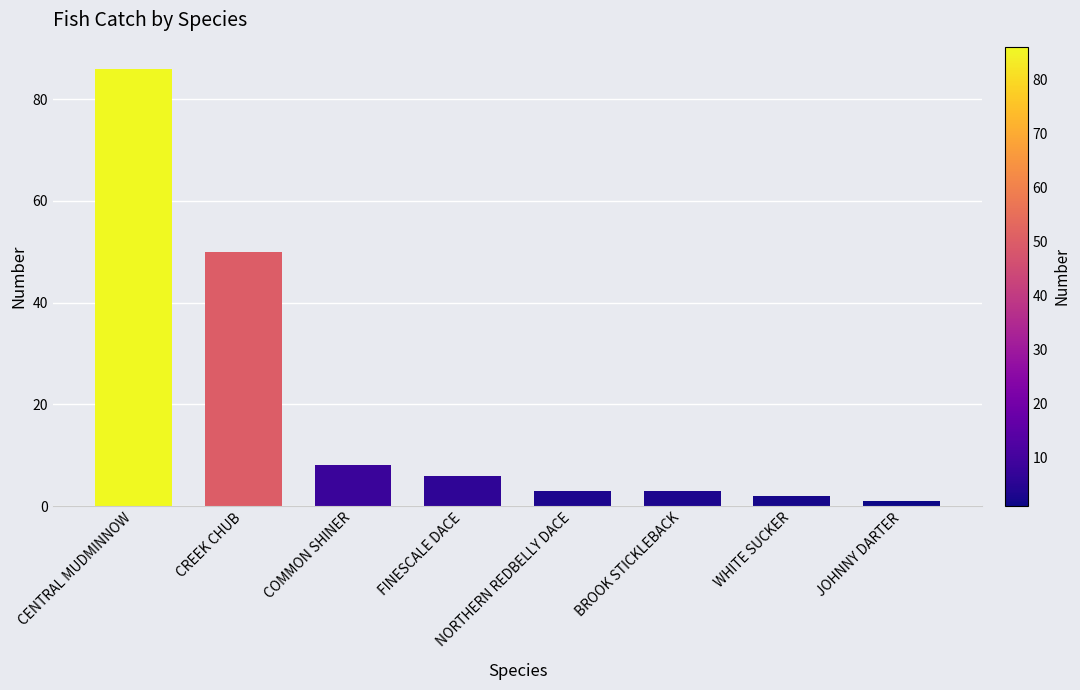

Reading left to right, extract all data points from this chart.

CENTRAL MUDMINNOW=86	CREEK CHUB=50	COMMON SHINER=8	FINESCALE DACE=6	NORTHERN REDBELLY DACE=3	BROOK STICKLEBACK=3	WHITE SUCKER=2	JOHNNY DARTER=1